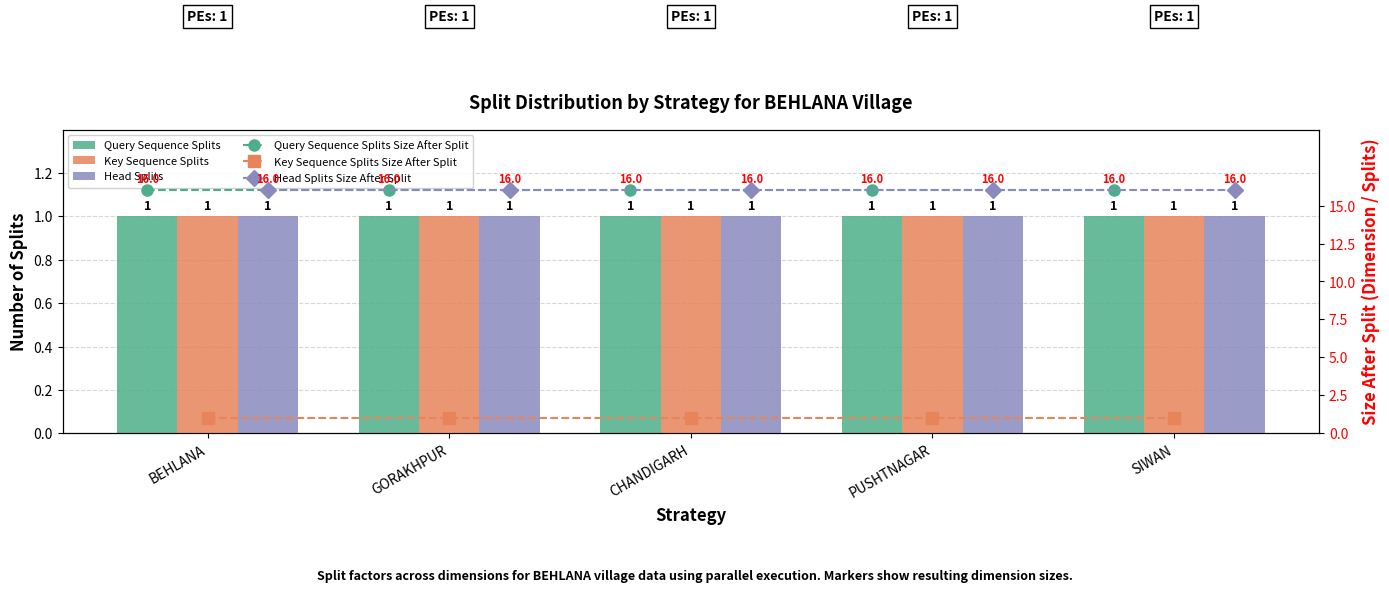

True or false: Key Sequence Splits Size After Split has a value of 1 at GORAKHPUR.

True